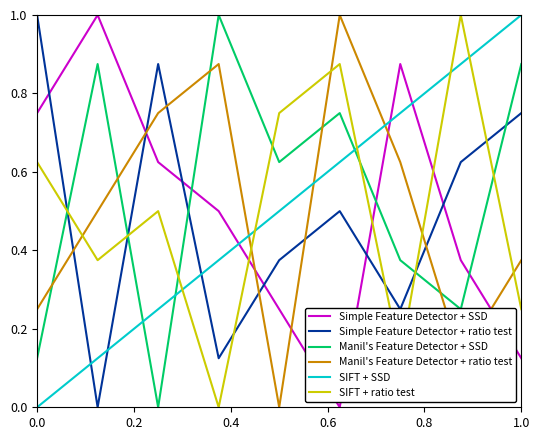

What is the highest value of the SIFT + SSD series?

1.0